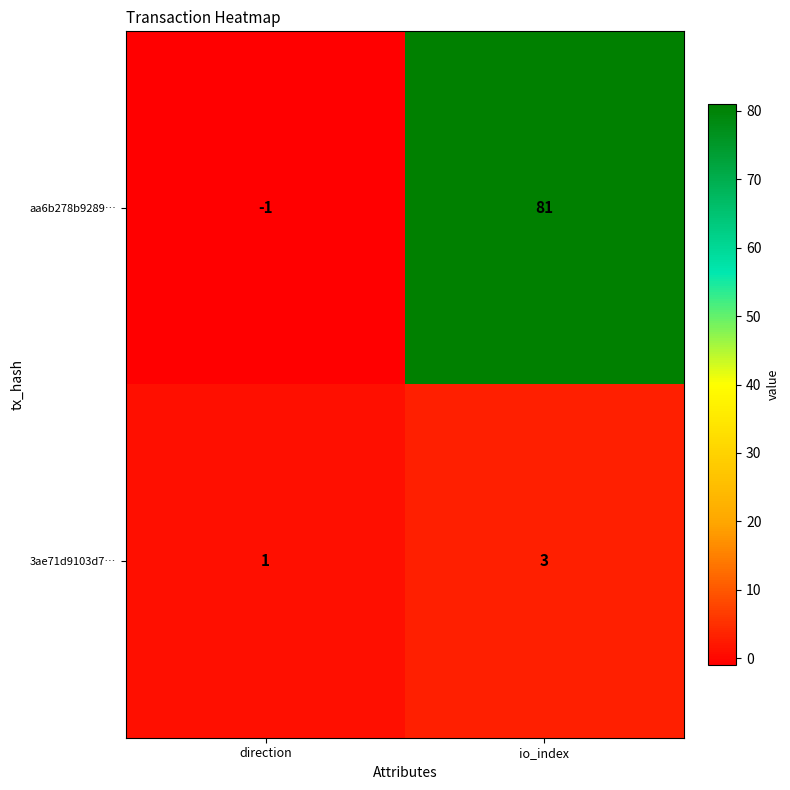

List the series in order of their peak value, lowest first.

3ae71d9103d7…, aa6b278b9289…